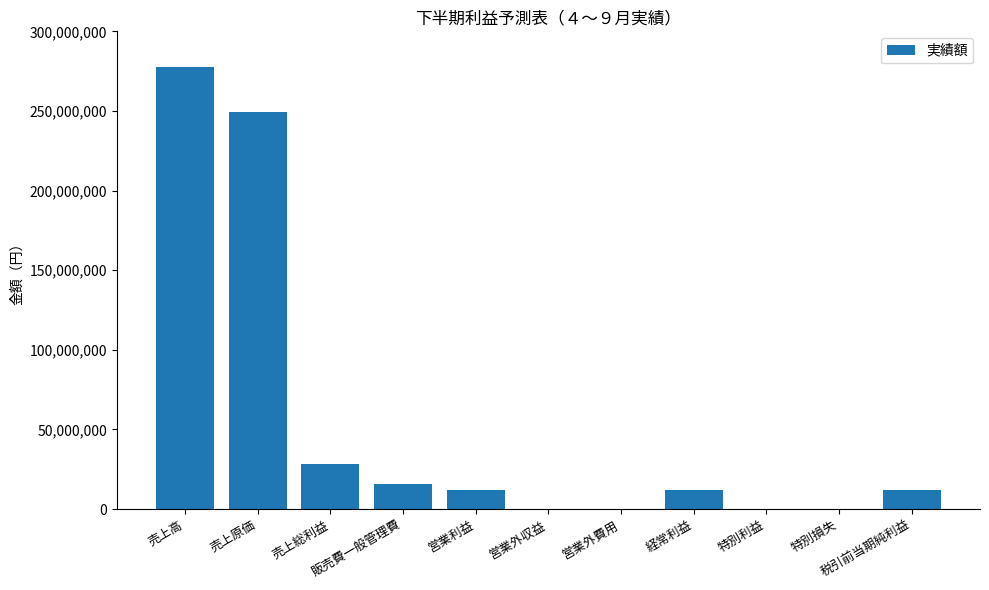

At which category does the chart reach its peak across all series?

売上高